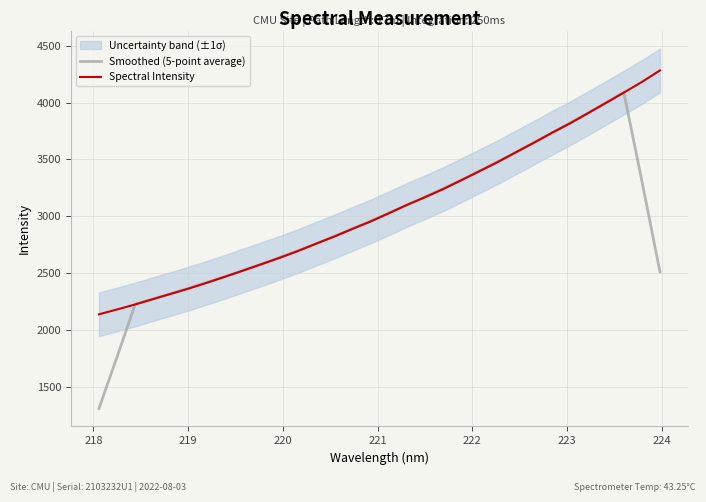

What is the minimum value for Spectral Intensity?

2136.7